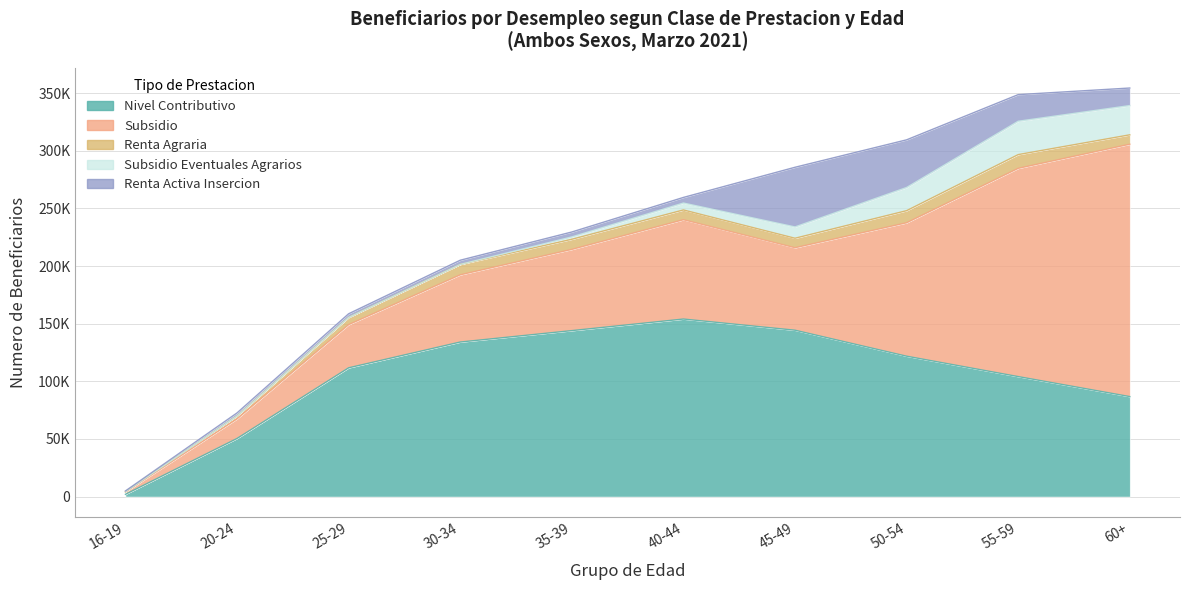

How many data points does each series have?

10